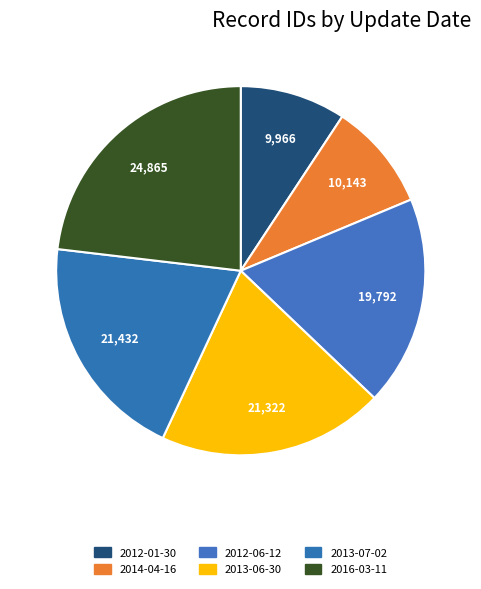

How many segments does this pie chart have?

6